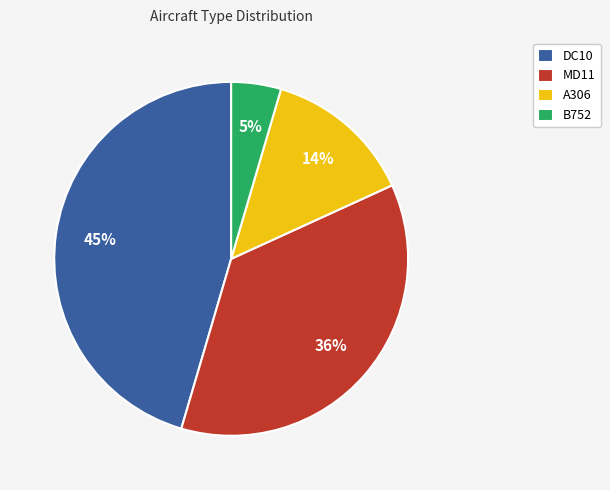

Which has a higher value, A306 or DC10?

DC10